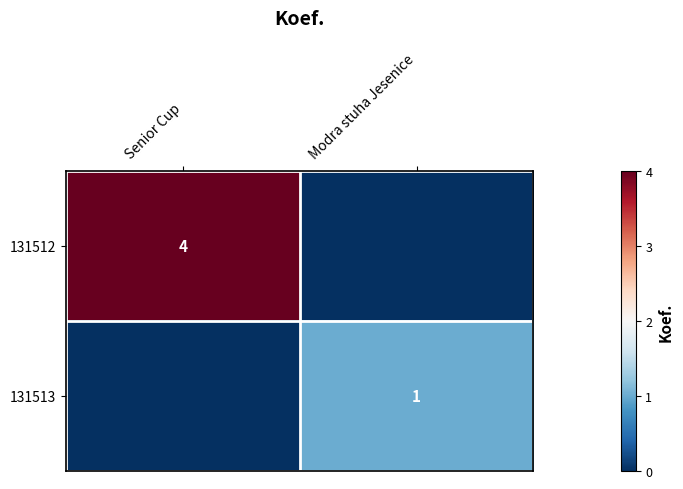

True or false: 131513 has a value of 0 at Modra stuha Jesenice.

False